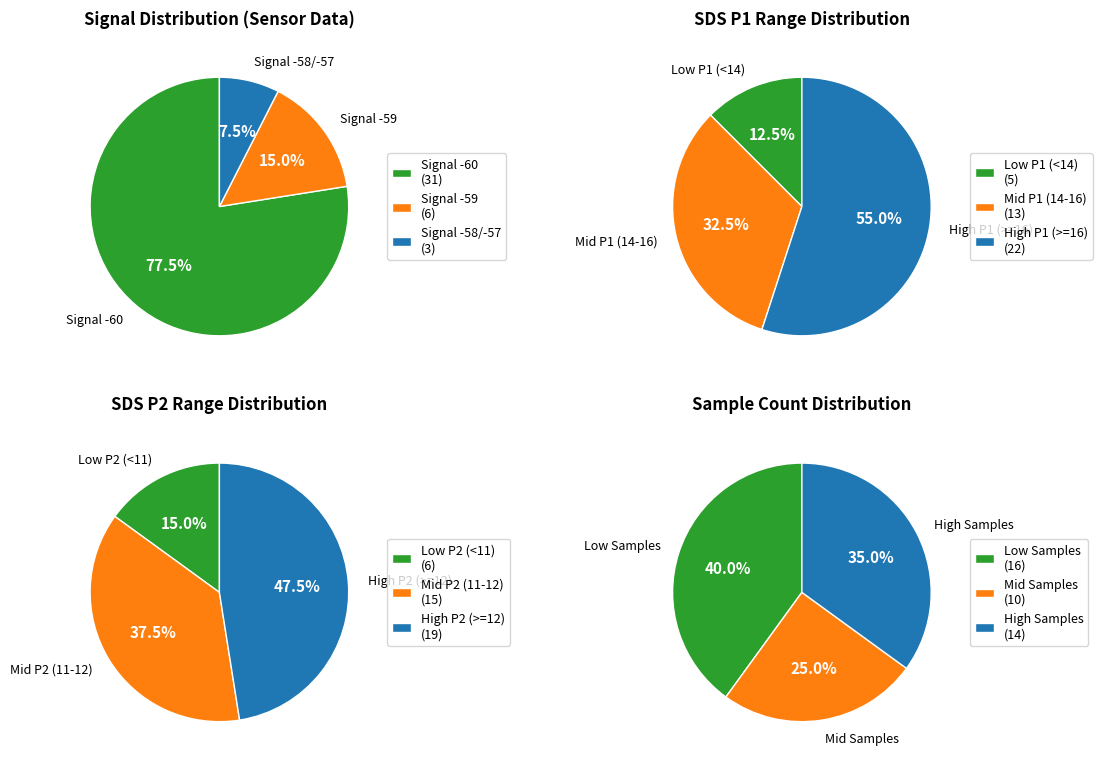

True or false: 30 accounts for 1% of the total.

False